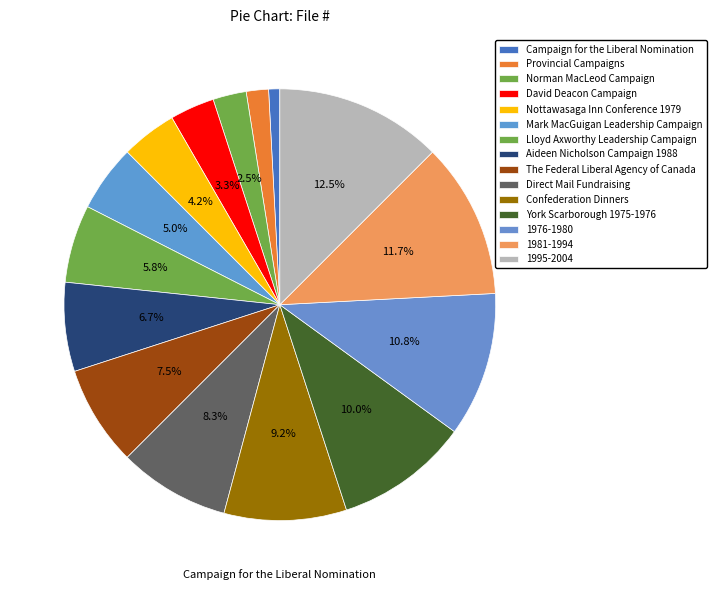

Between Confederation Dinners and David Deacon Campaign, which is larger?

Confederation Dinners